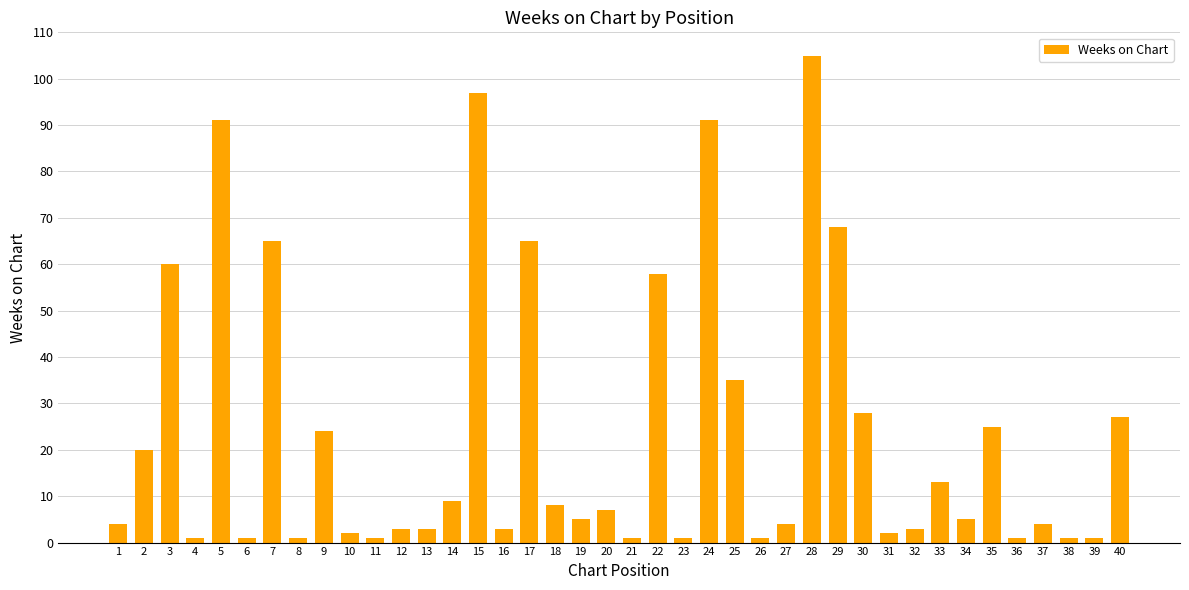

Where does the data first go above 5?

2